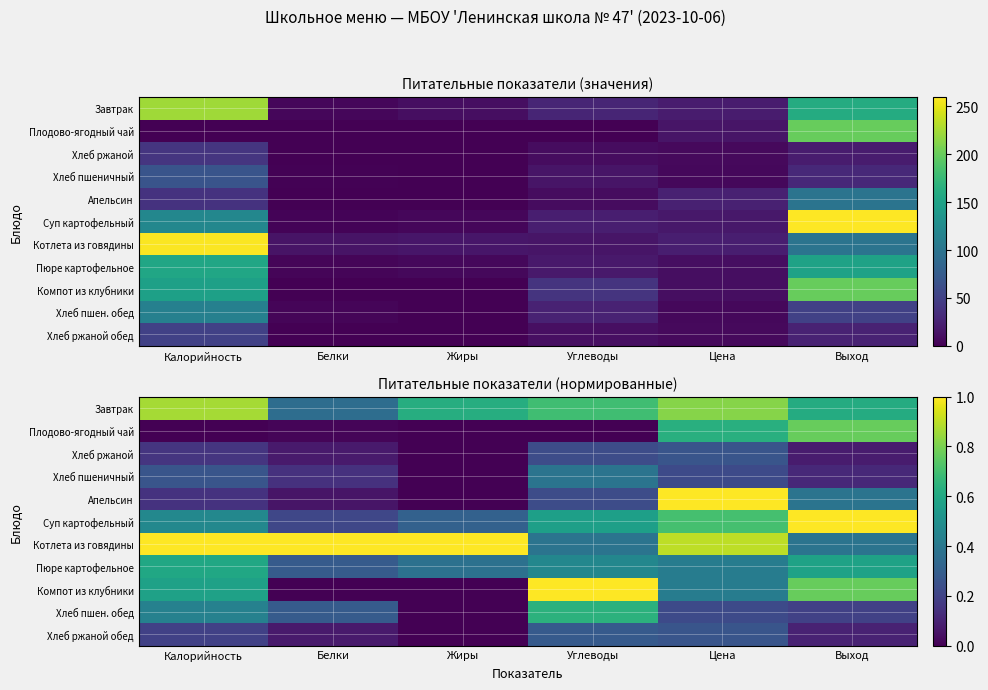

Which has a higher value, Цена or Углеводы?

Цена